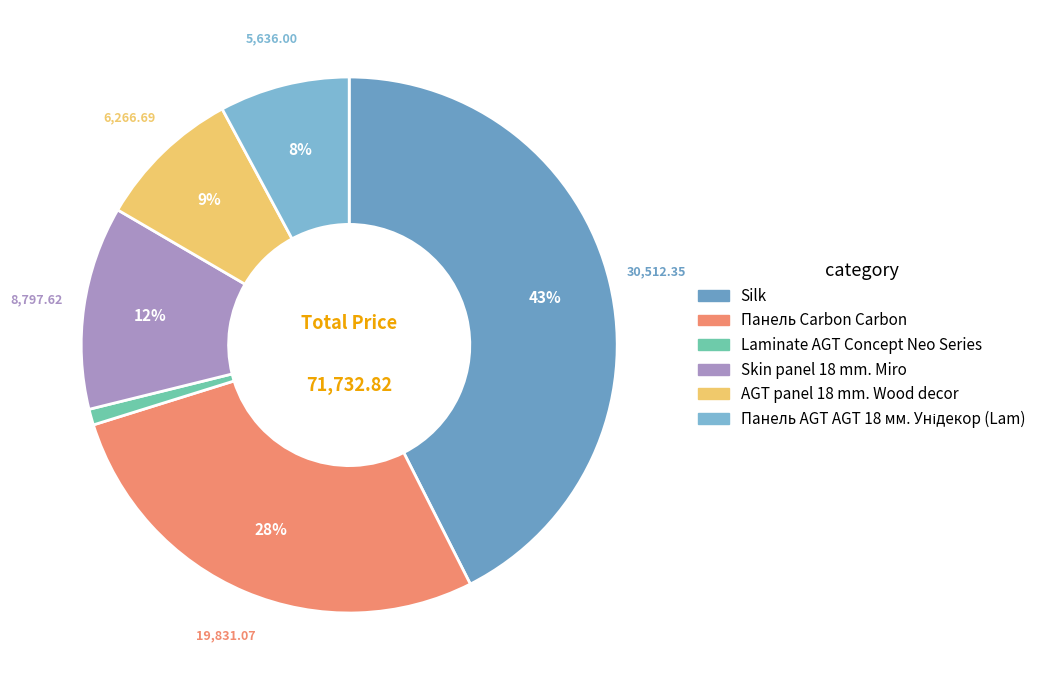

Count the number of slices in the pie.

6